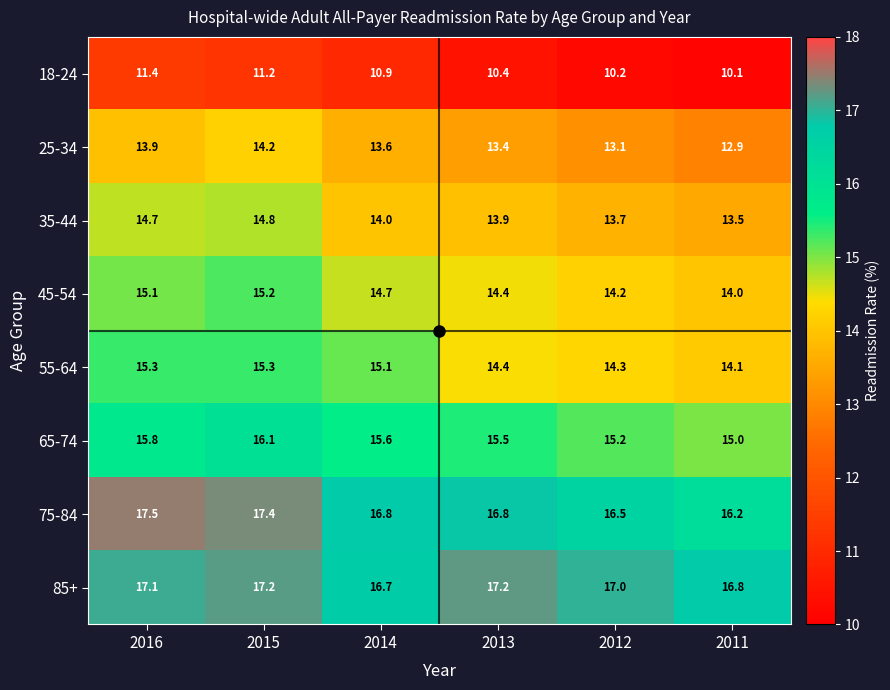

How many 85+ values are between 16 and 17?

3